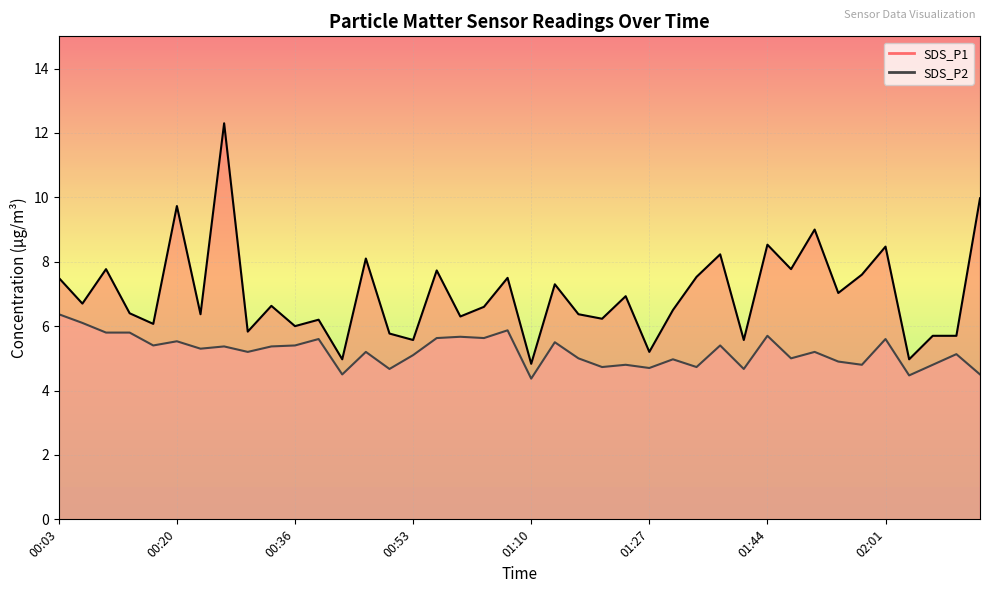

True or false: SDS_P1 and SDS_P2 intersect in this chart.

False